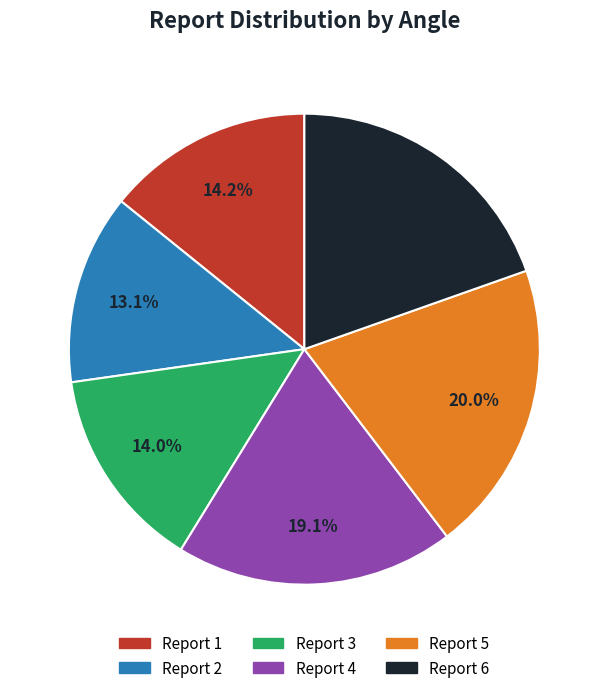

Is there a majority slice in this chart?

No